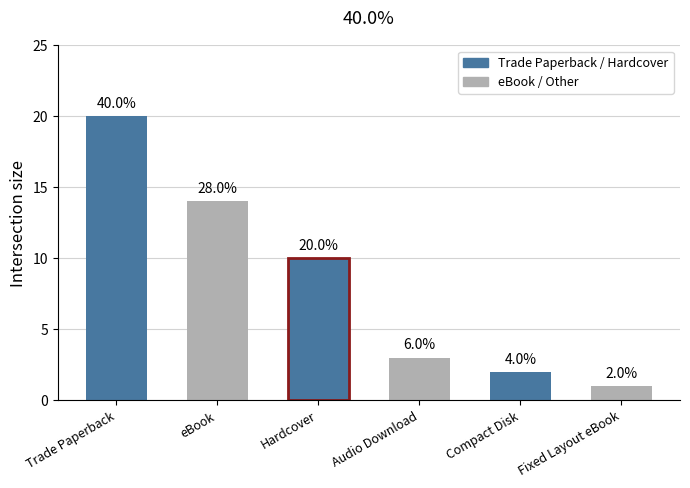

How many bars are there in total?

6